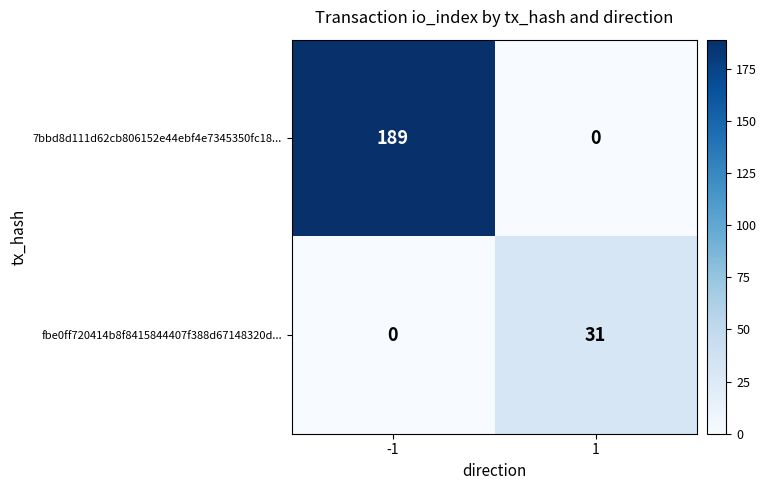

What is the maximum value shown in the chart?

189